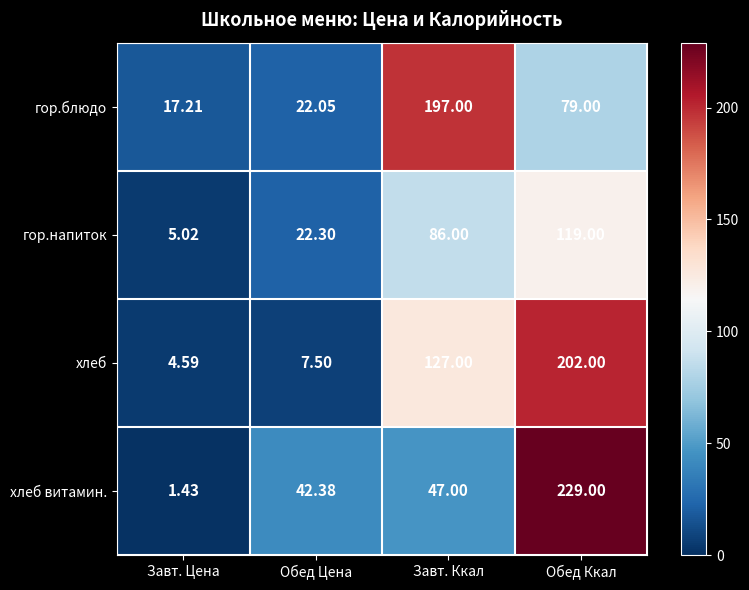

At which label does гор.блюдо first exceed 79?

Завт. Ккал